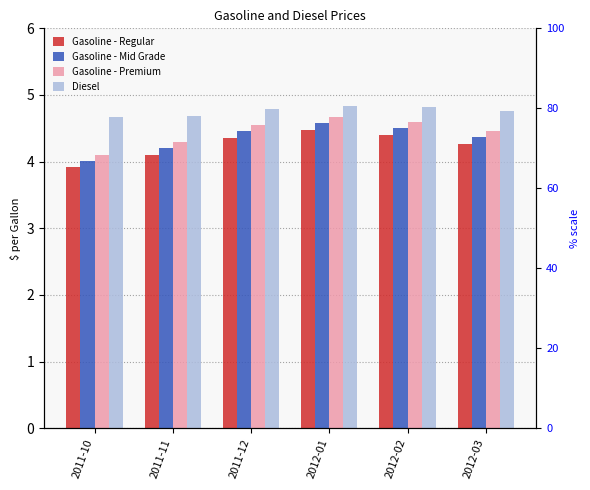

What is the sum of the Gasoline - Mid Grade values at 2011-11 and 2011-10?

8.2